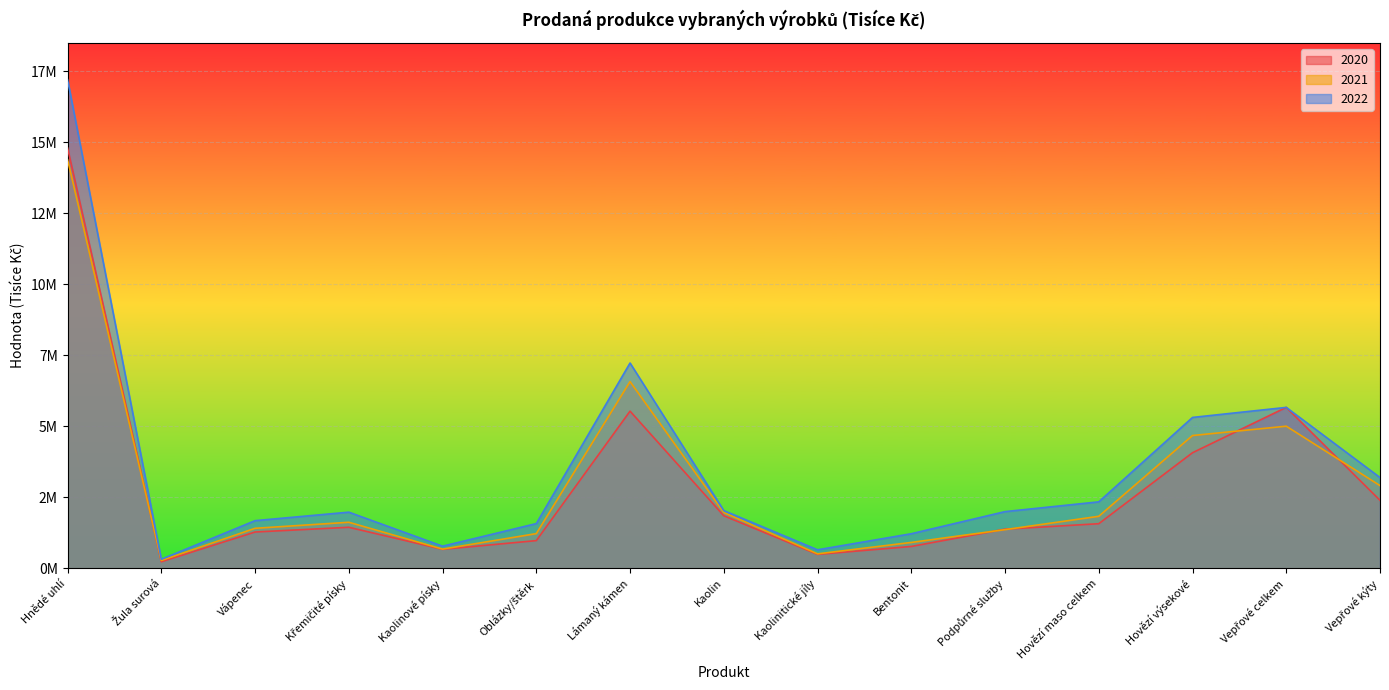

What is the smallest value displayed?

235700